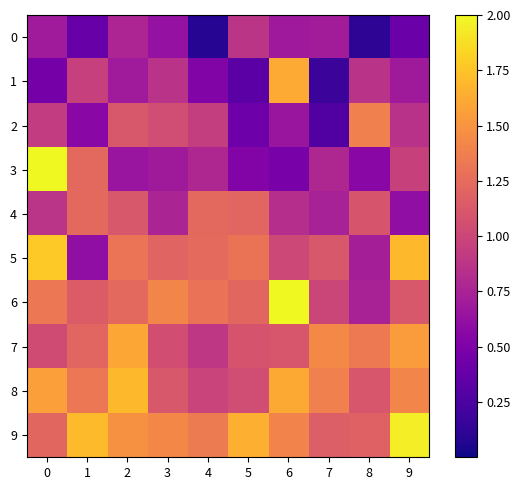

Which series has the widest spread of values?

3